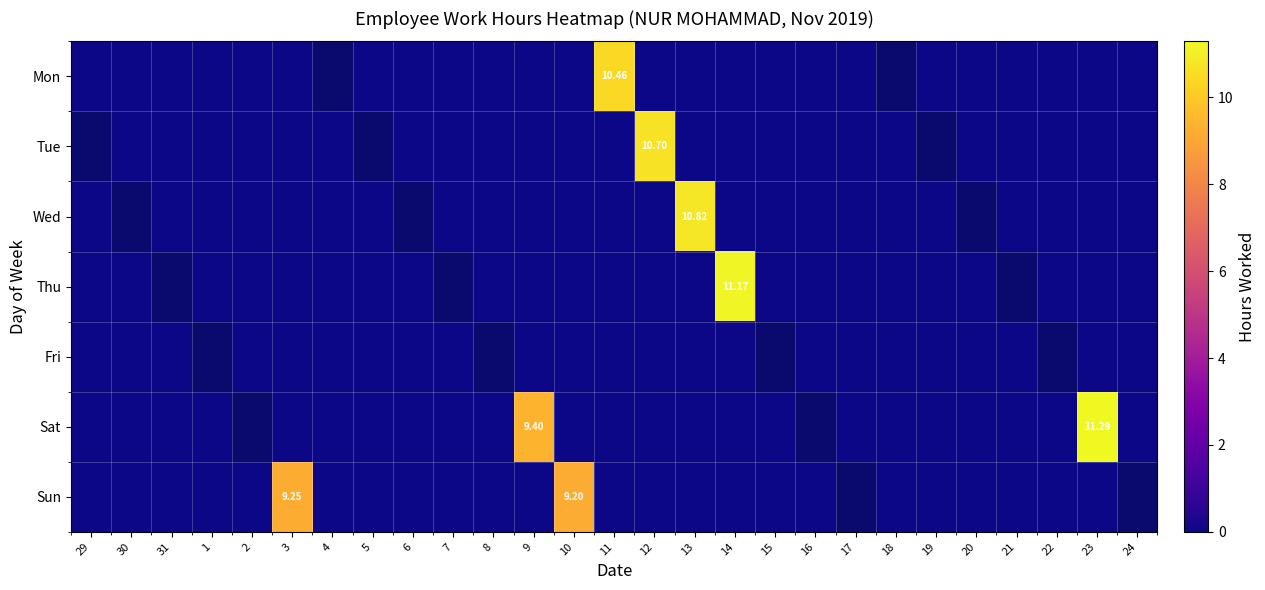

The value of Thu at 18 is 0.0. True or false?

True